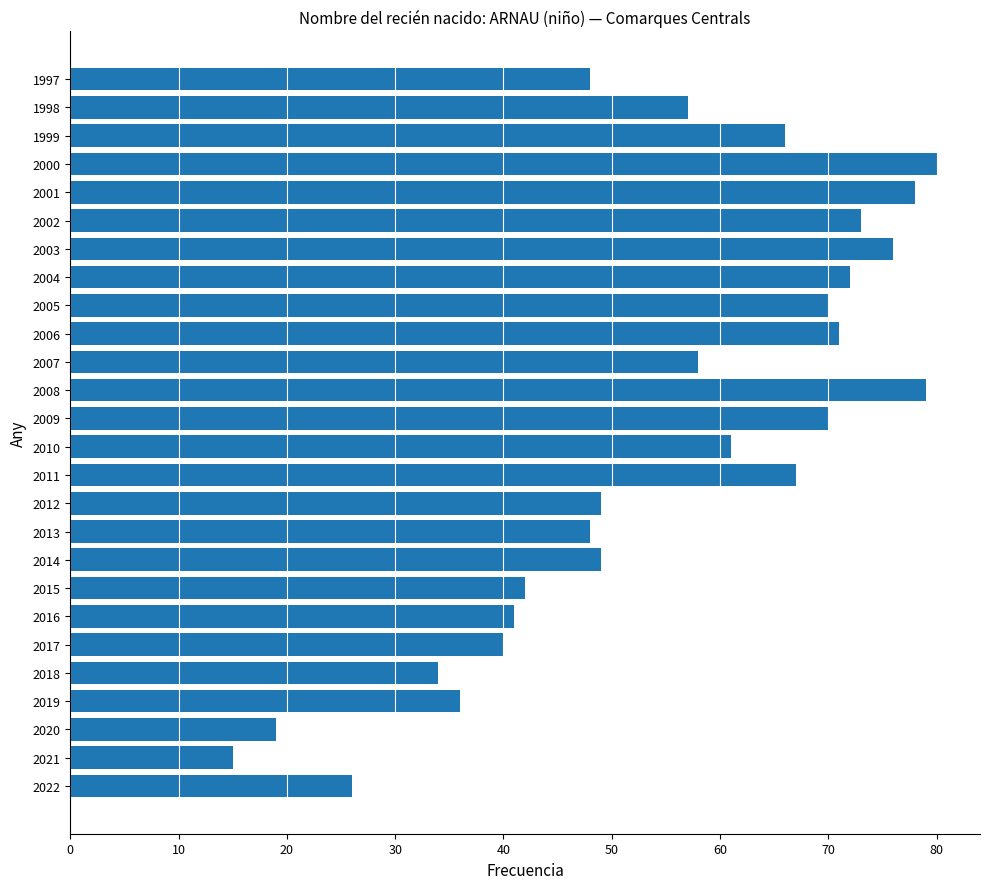

What is the sum of all values?

1425